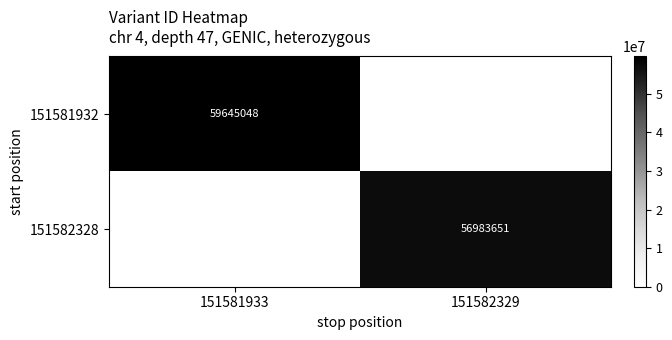

Is it true that 151581932 equals 59645048 at 151581933?

True